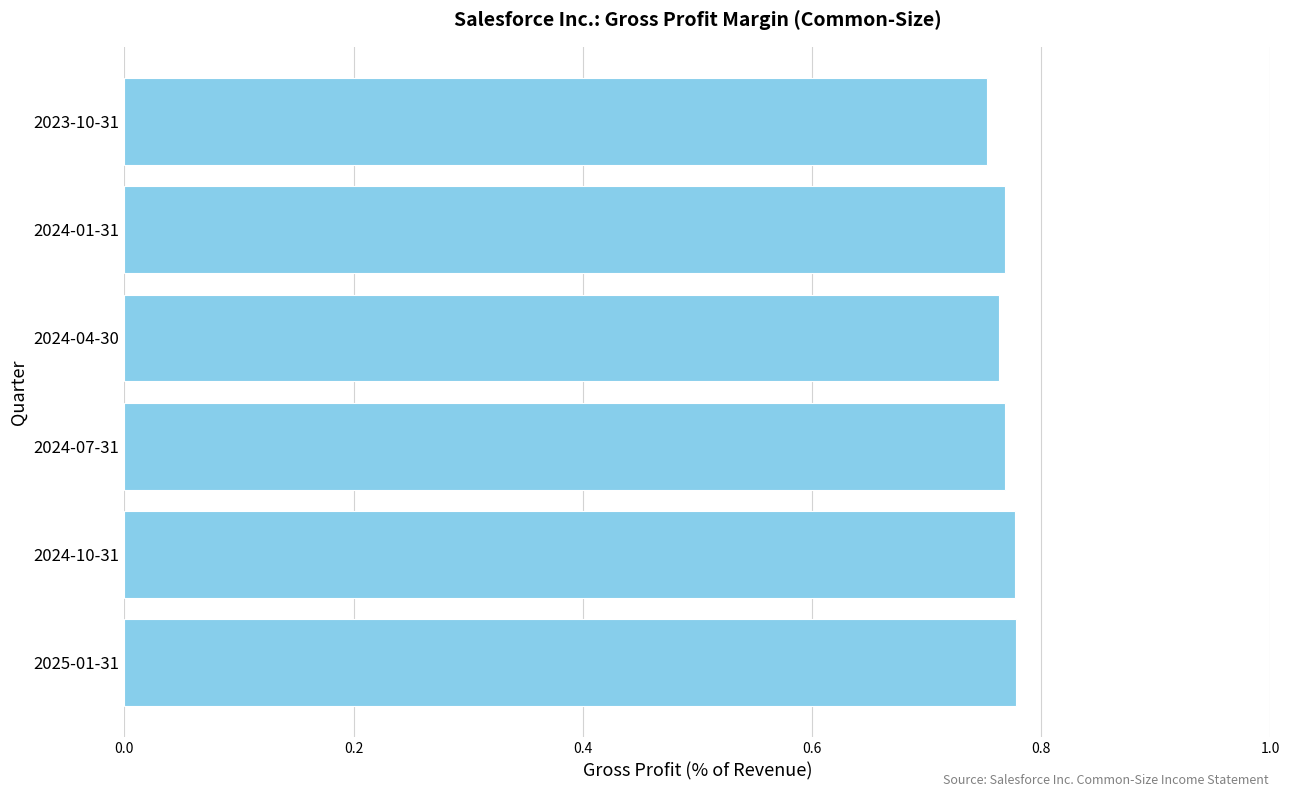

The chart shows a value of 1.2 at 2023-10-31. True or false?

False